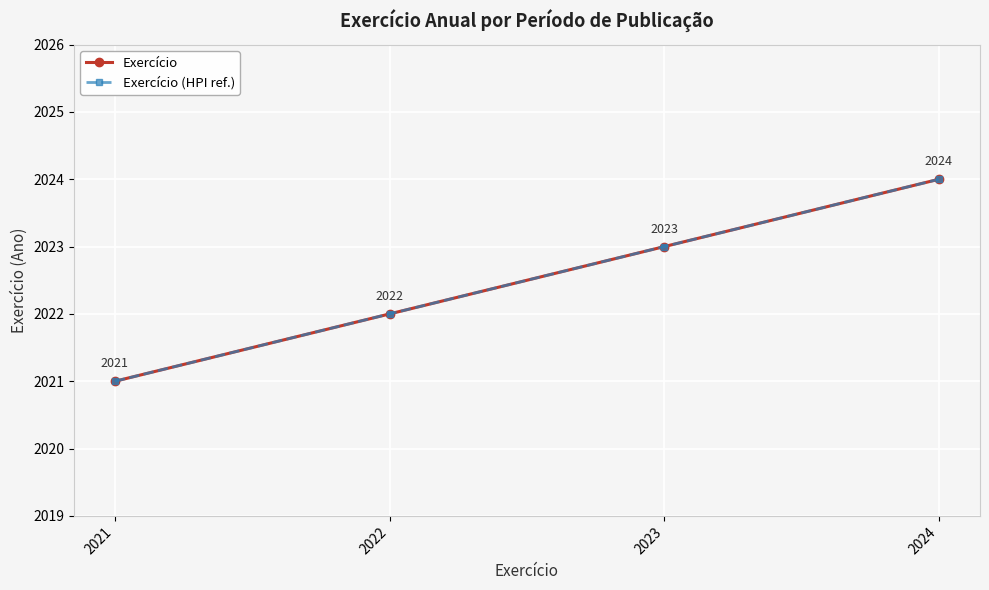

Is this an area chart (filled region under the line)?

No